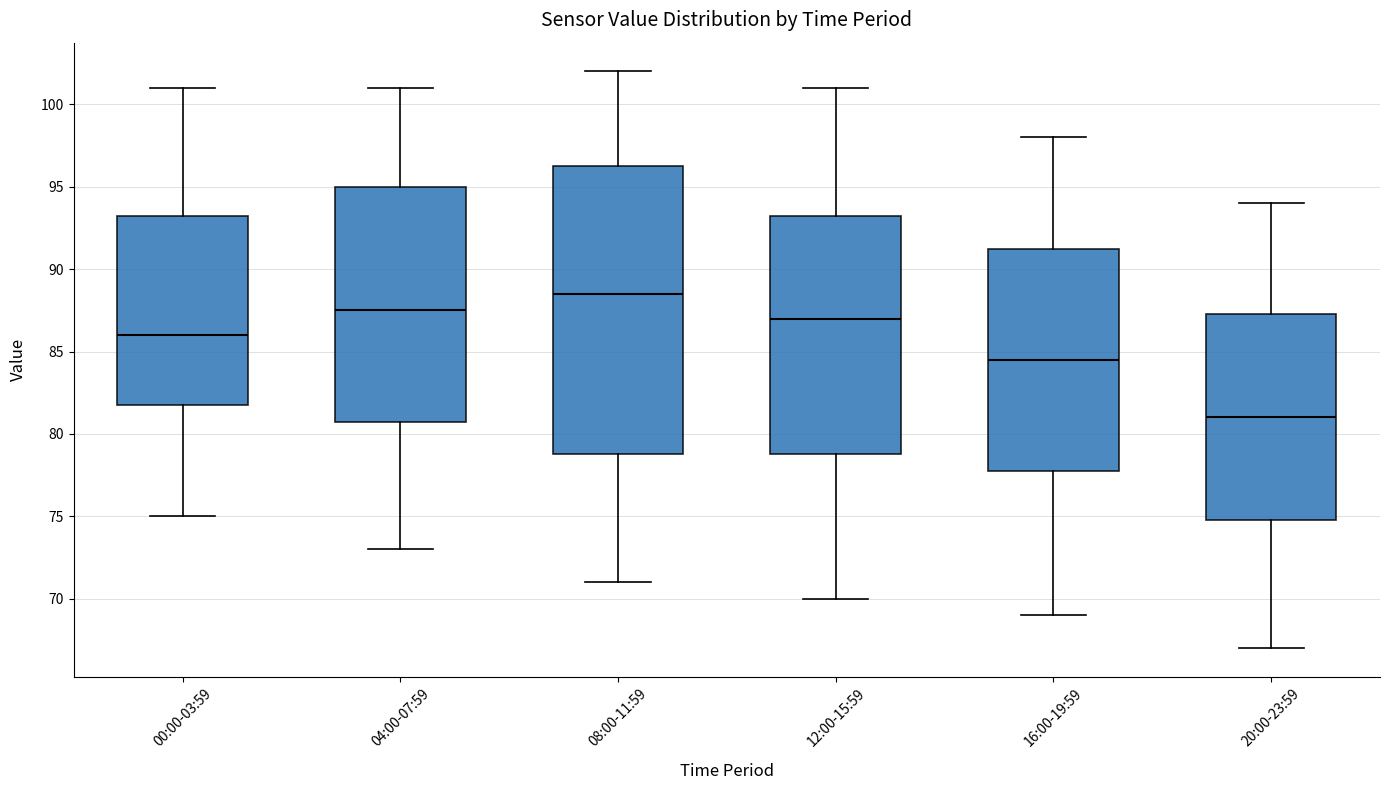

Where is the upper edge of the box for 12:00-15:59 on the y-axis? The values are not printed on the chart, so give them approximately, as read against the axis.

93.5